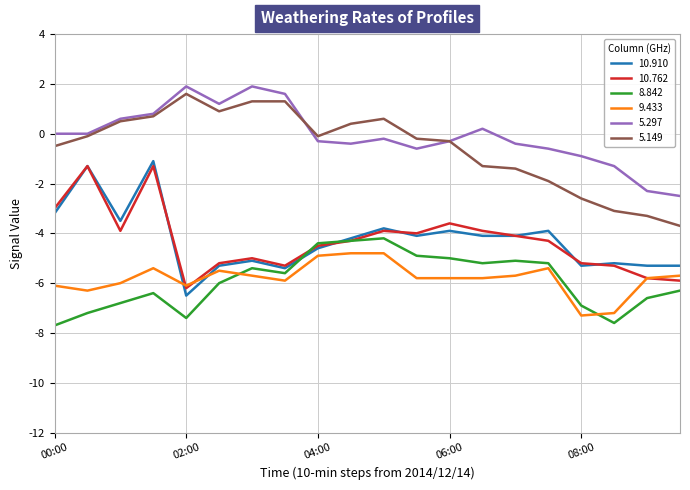

What is the highest value of the 10.910 series?

-1.1